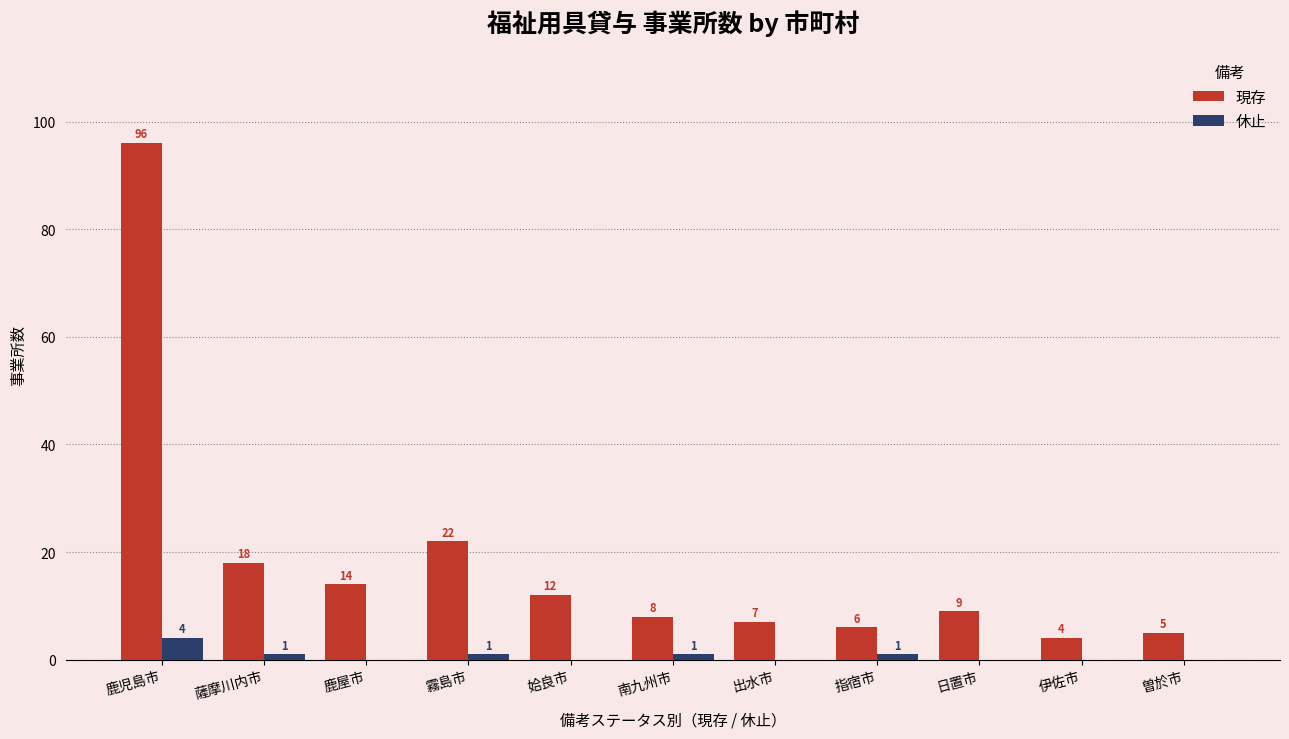

What is the approximate value of 現存 at 曽於市, to the nearest 5?

5